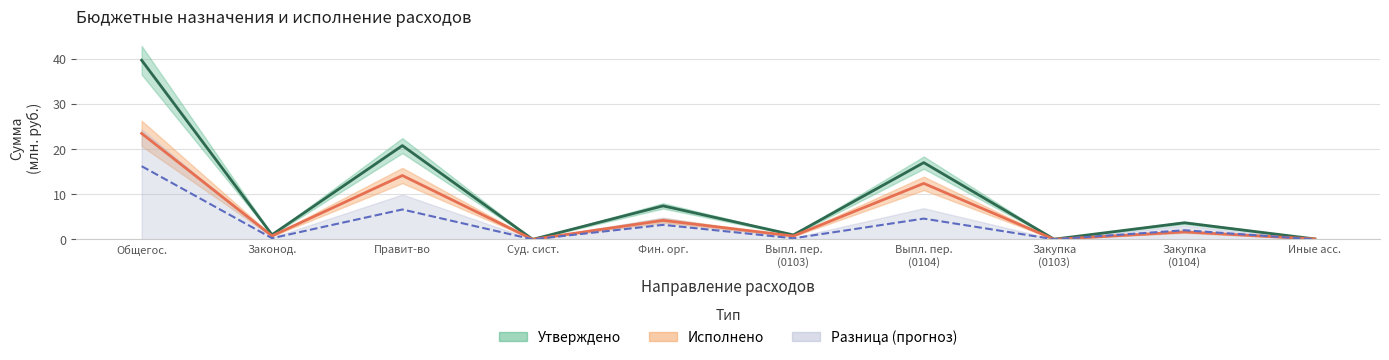

What position from the left is Иные асс.?

10